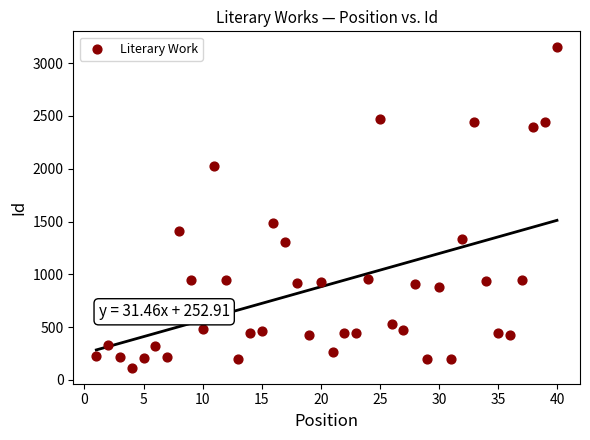

What Y value in the scatter plot is closest to 1632?

1484